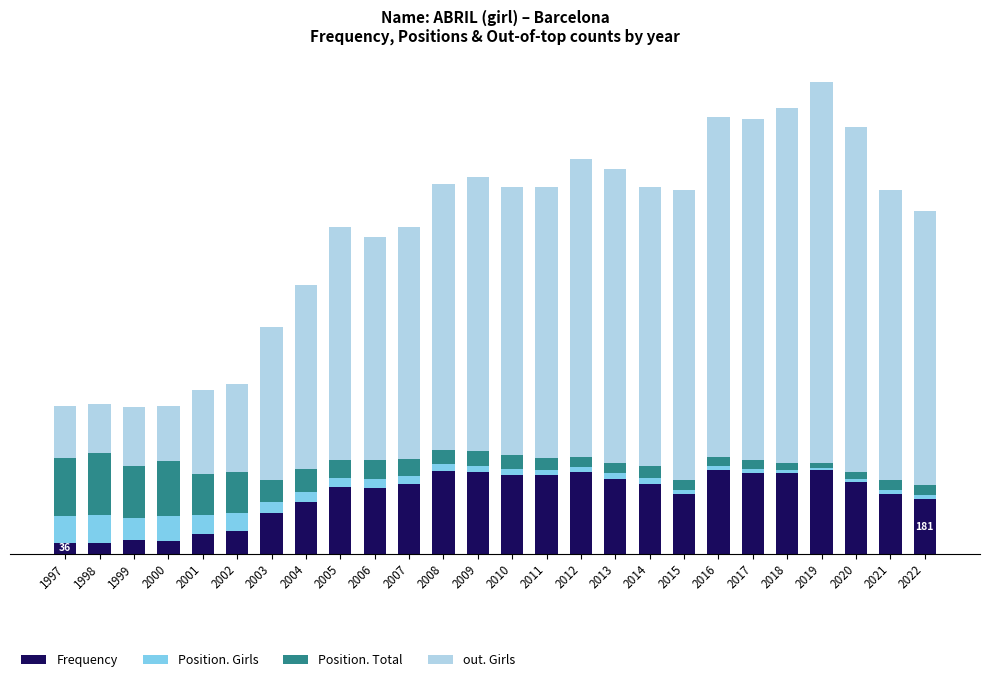

Are the bars grouped side by side (vs. stacked)?

No